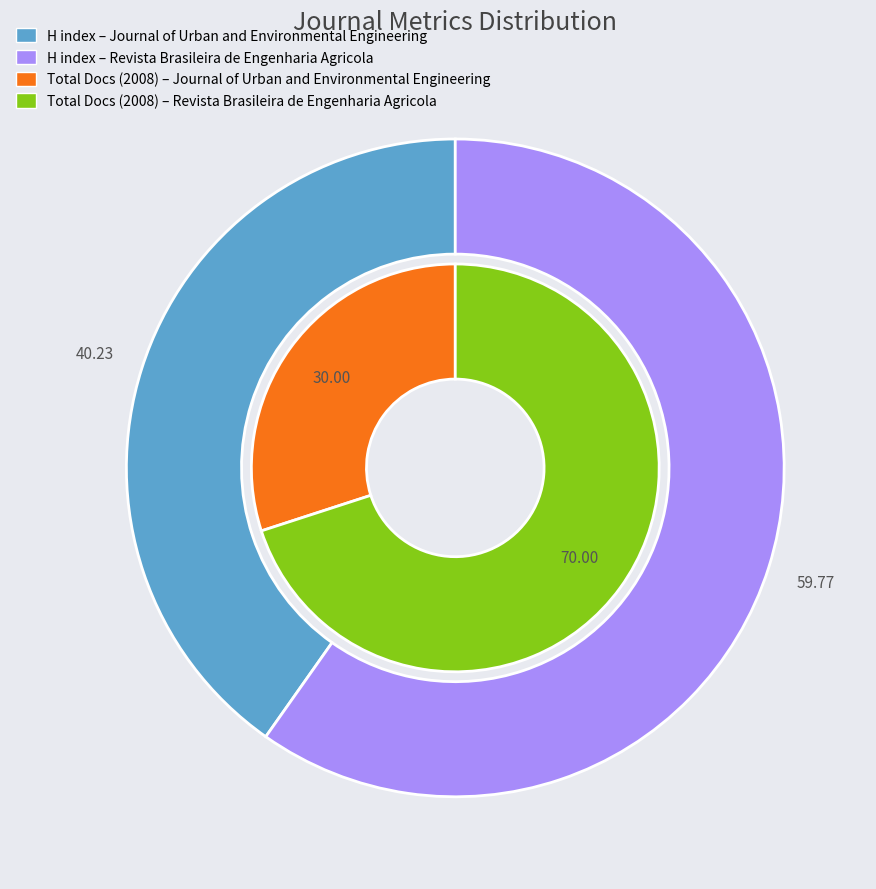

Which slice is the largest?

Revista Brasileira de Engenharia Agricola